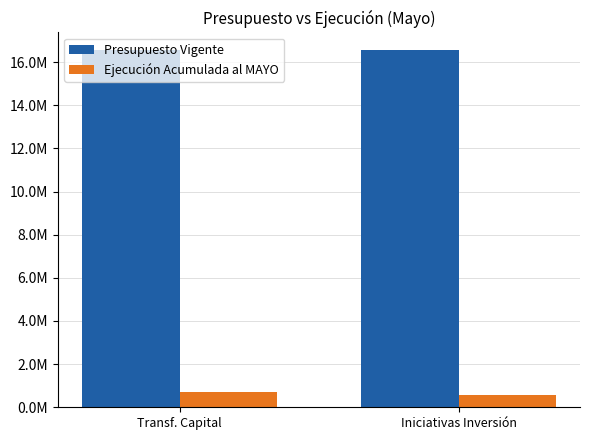

Does the chart contain any negative values?

No